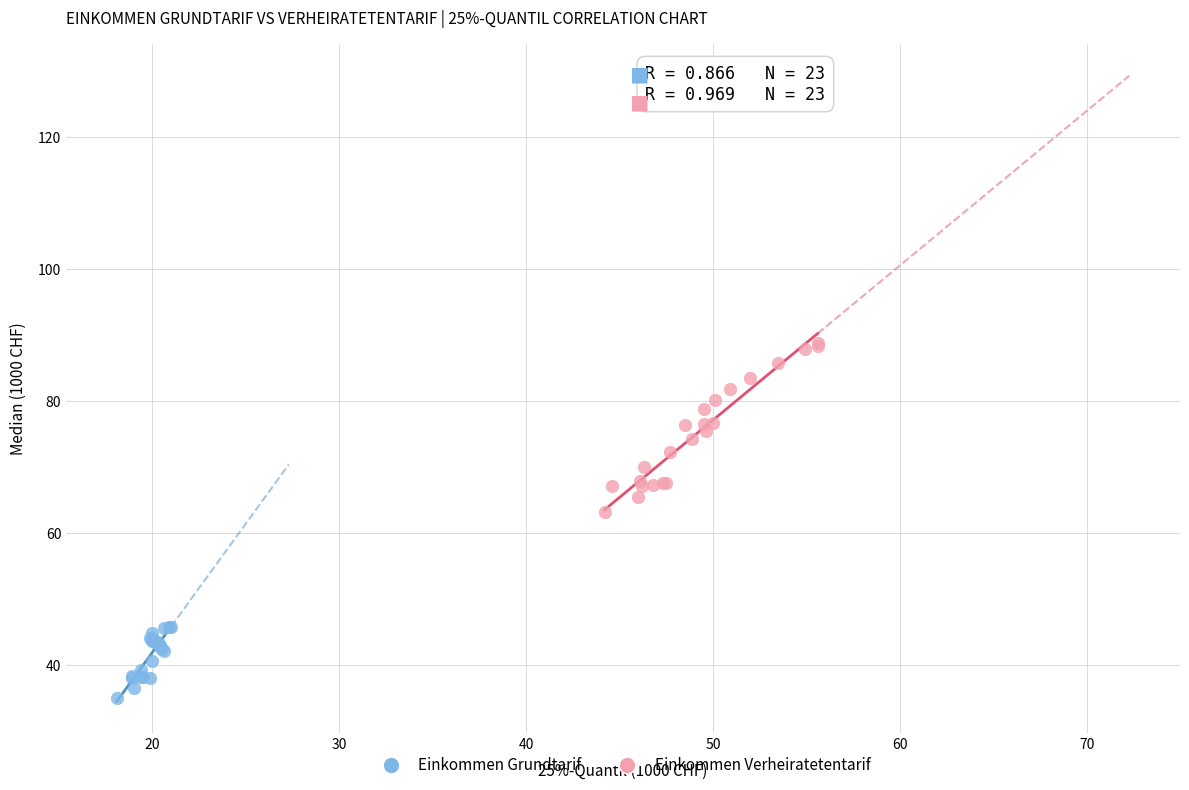

Which series contains the highest Y value?

Einkommen Verheiratetentarif